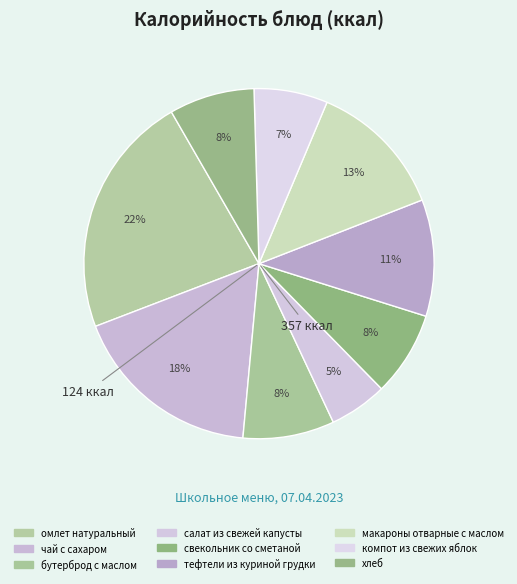

What percentage is the салат из свежей капусты slice, to the nearest percent?

5%